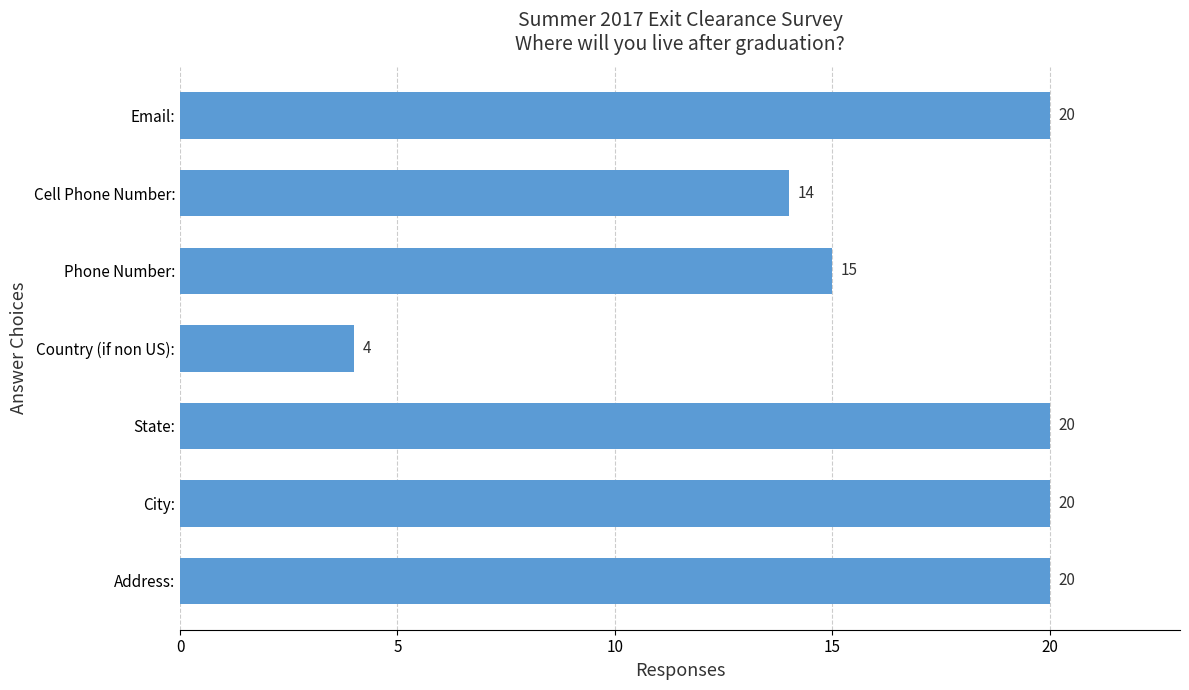

Is it true that the value at State: is 33?

False